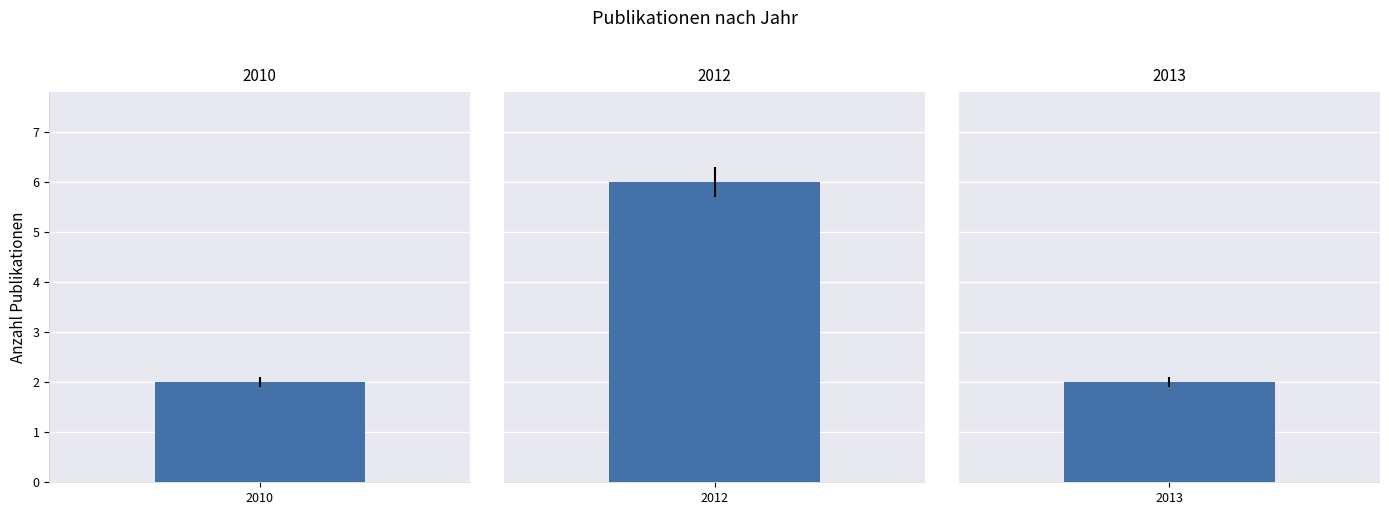

What is the minimum value shown in the chart?

2